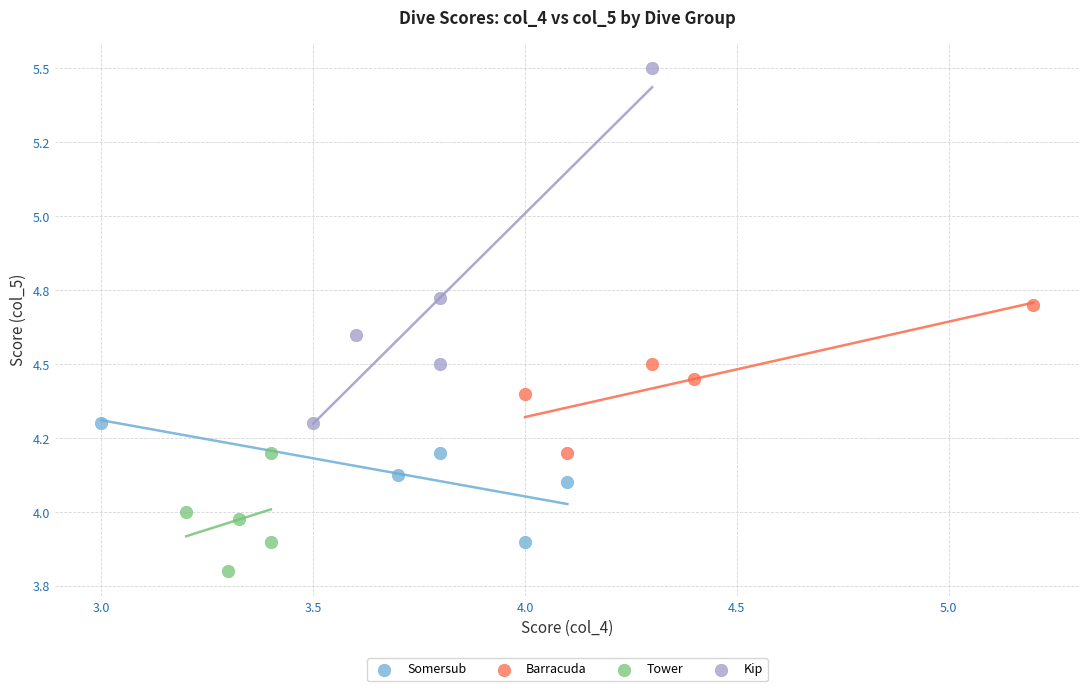

Which series has the largest Y range (max minus min)?

Kip